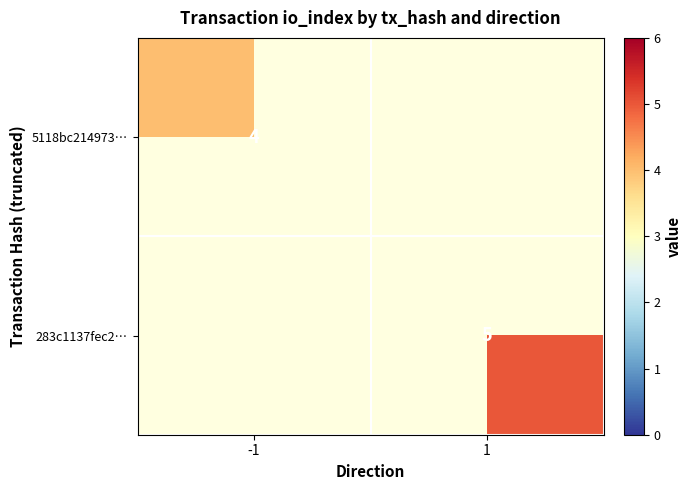

Is the value of 5118bc214973… at -1 greater than the value of 283c1137fec2… at 1?

No